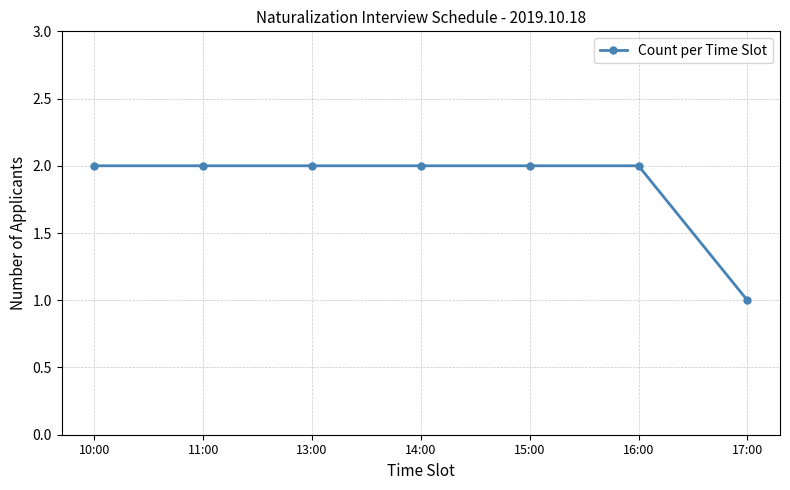

Does the chart have visible grid lines?

Yes